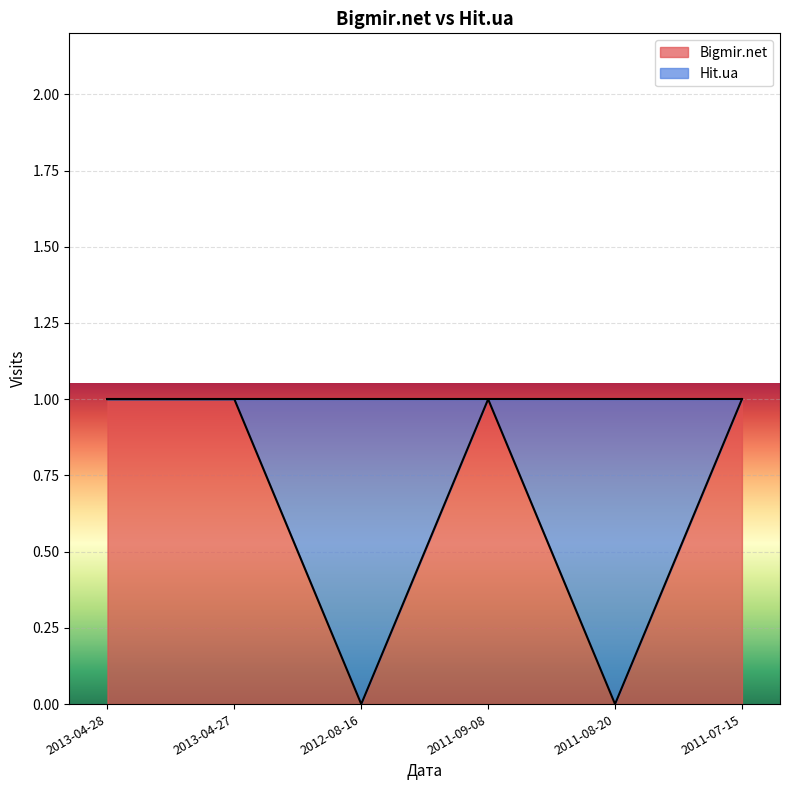

The value at 2011-08-20 is 0. True or false?

False